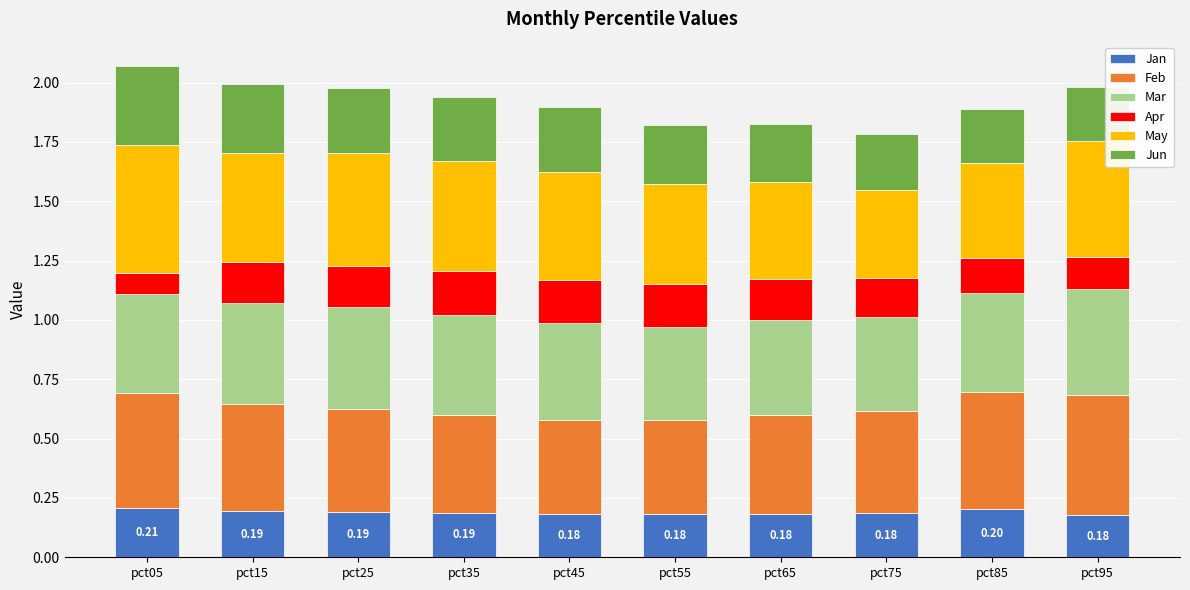

Is it true that Jan equals 0.3 at pct05?

False